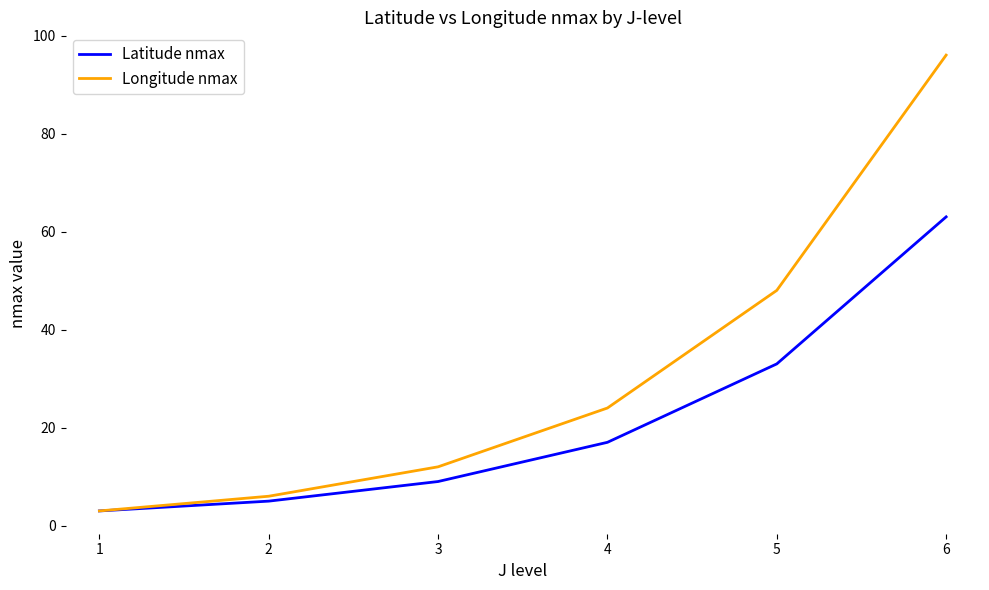

Is the value of Longitude nmax at 2 greater than the value of Latitude nmax at 1?

Yes